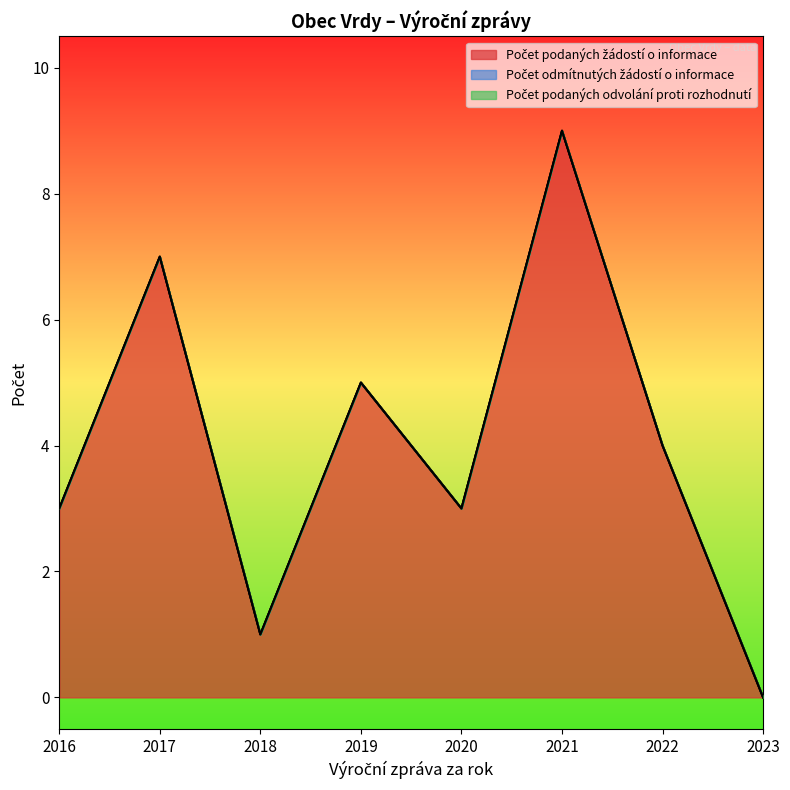

True or false: Počet odmítnutých žádostí o informace and Počet podaných žádostí o informace intersect in this chart.

False